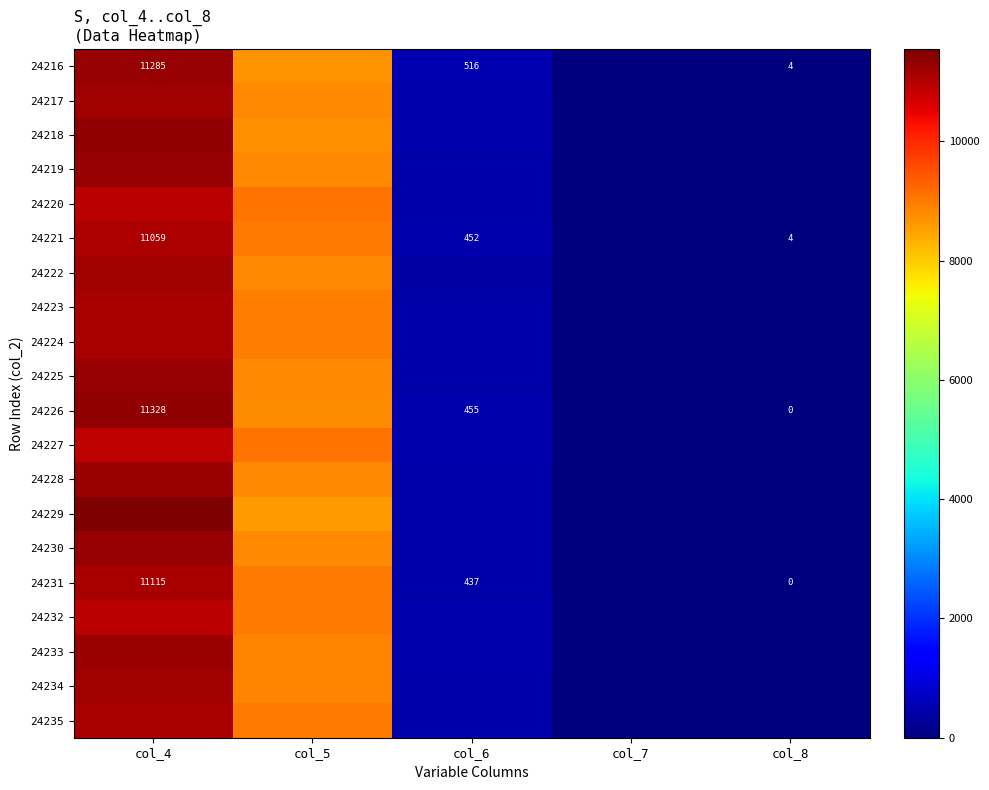

What is the total value across all series at col_4?

223912